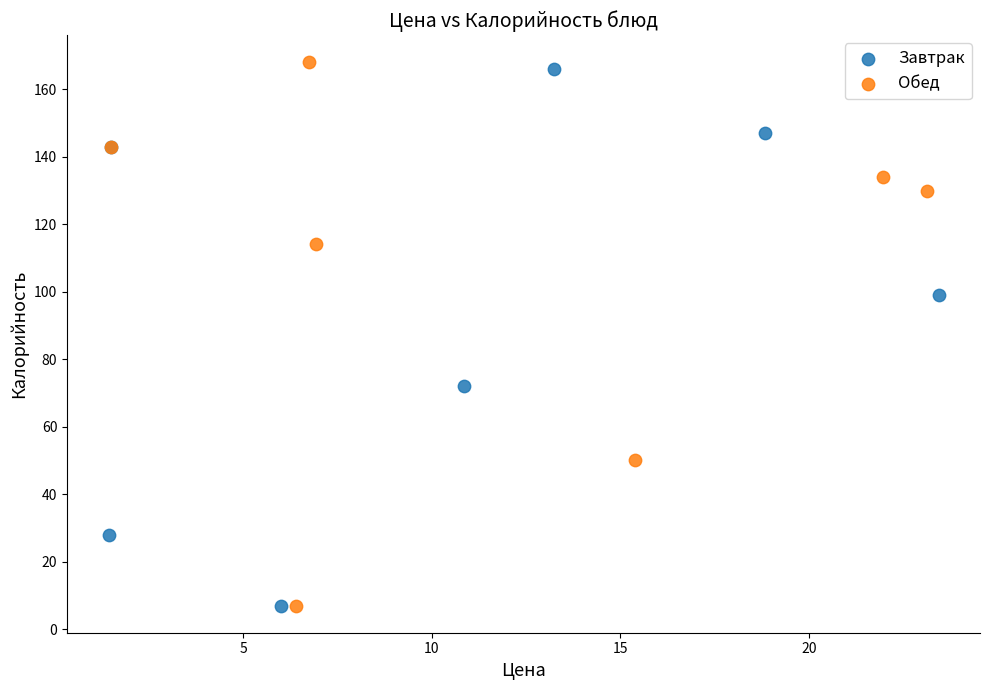

What are all the series names shown in the legend?

Завтрак, Обед